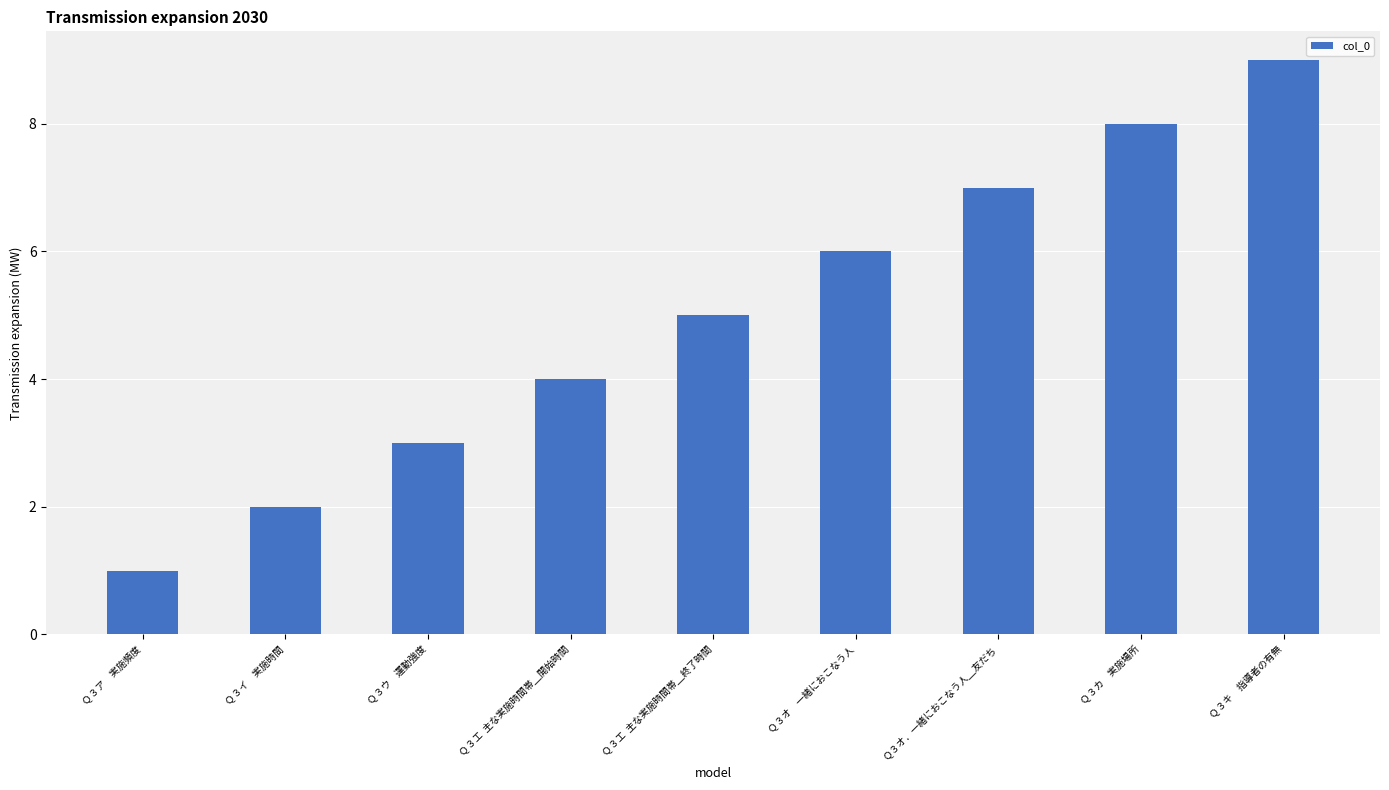

At which label is the value closest to 5?

Ｑ３エ  主な実施時間帯＿終了時間